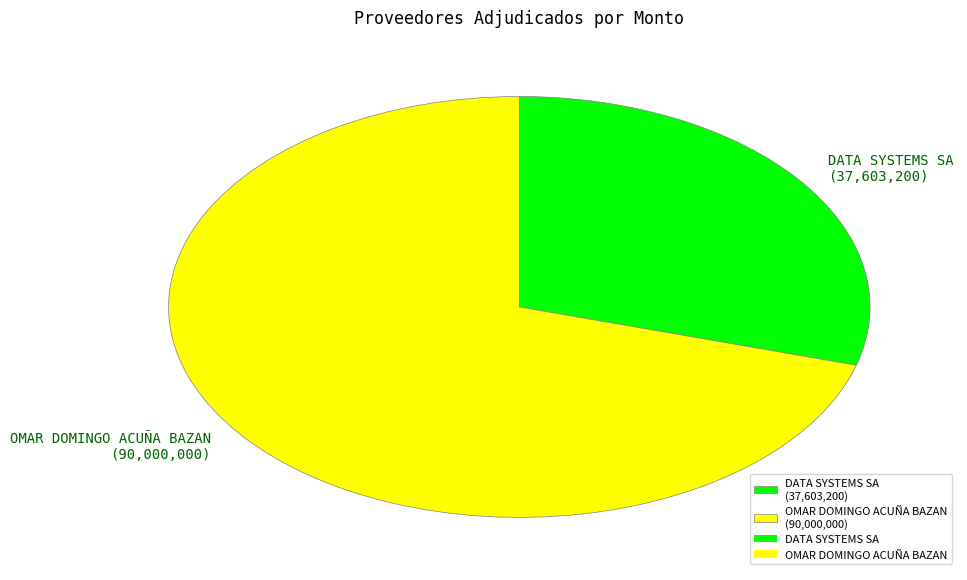

How many slices are in this pie chart?

2